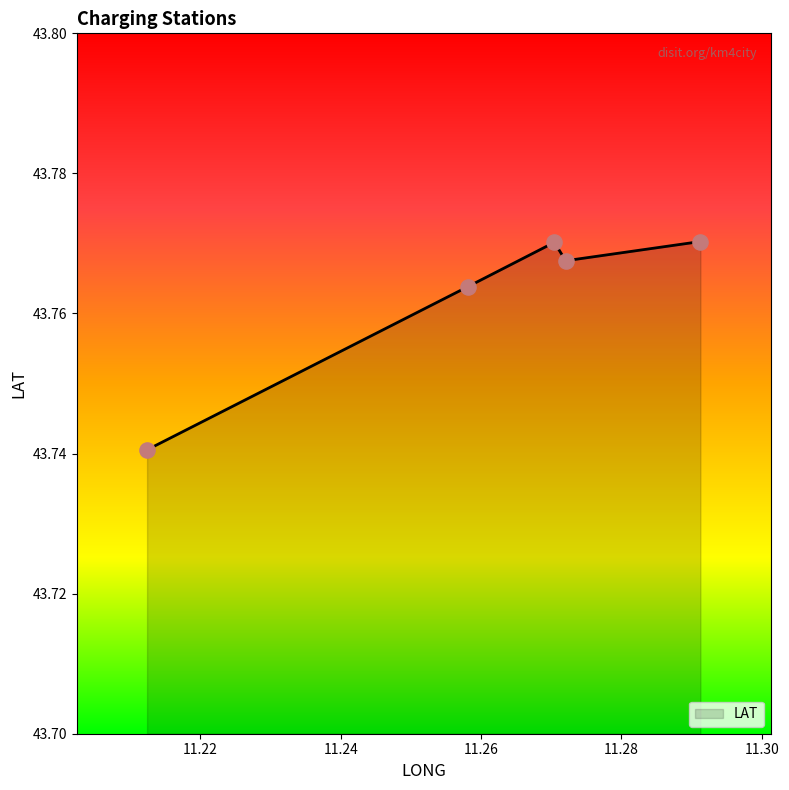

True or false: there are more than 1 points higher than both neighbors.

False